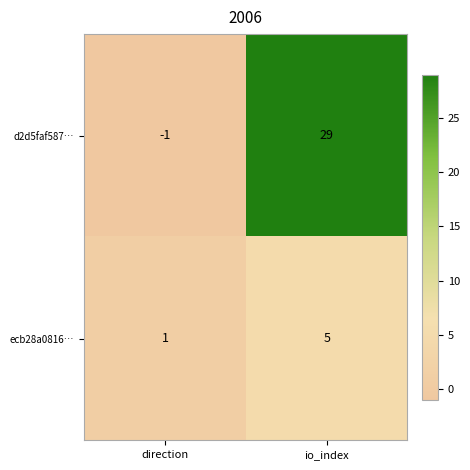

How many categories are shown in the chart?

2